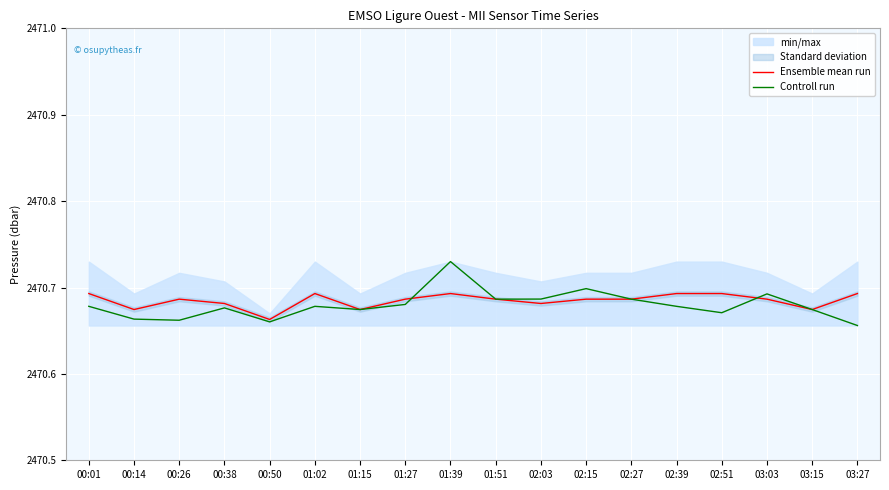

The Ensemble mean run series shows 4403.5 at 03:03. True or false?

False